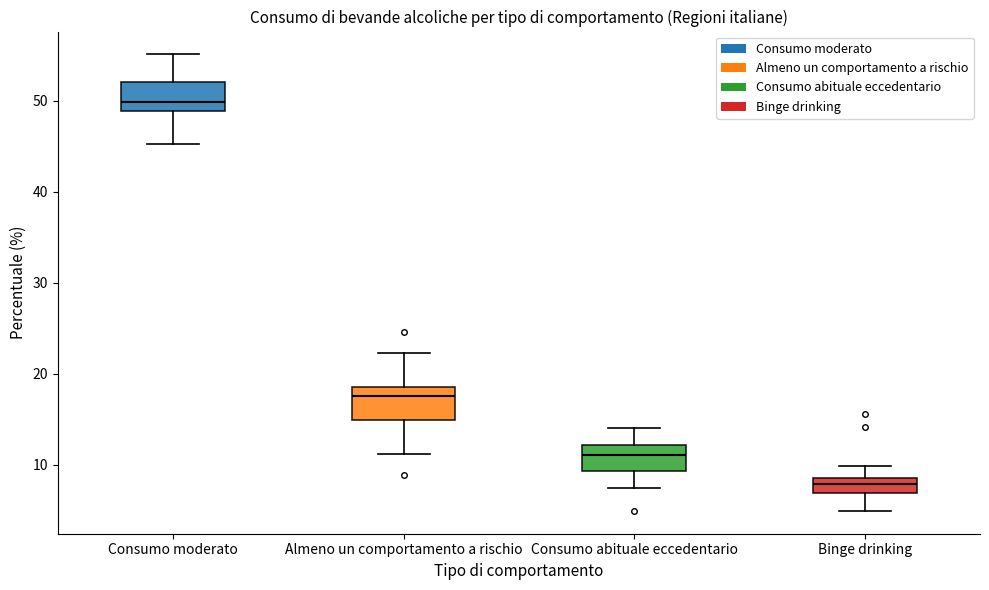

Where does the median line of the box for Consumo abituale eccedentario sit on the y-axis? The values are not printed on the chart, so give them approximately, as read against the axis.

11